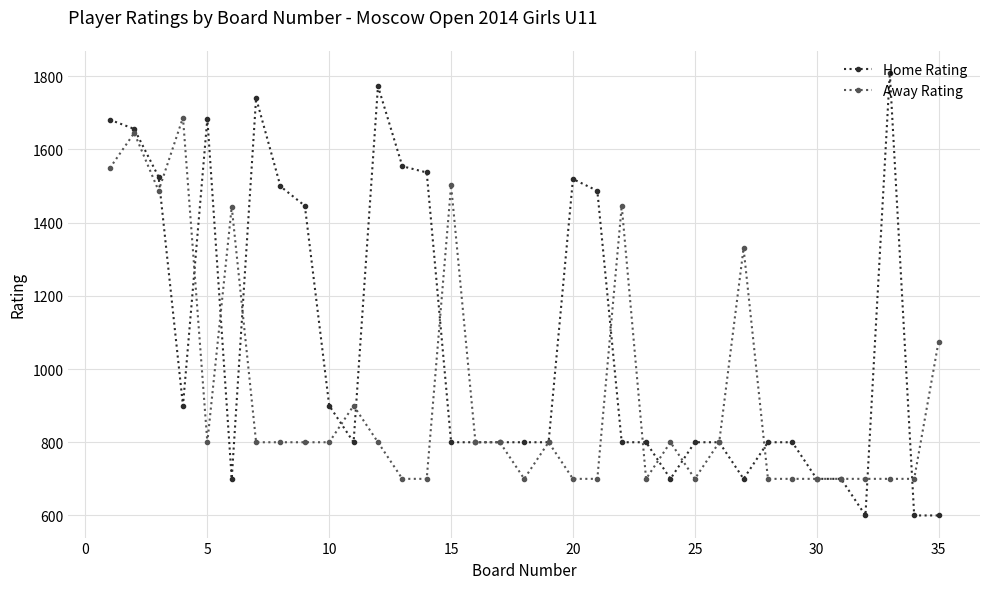

List the series in order of their peak value, highest first.

Home Rating, Away Rating